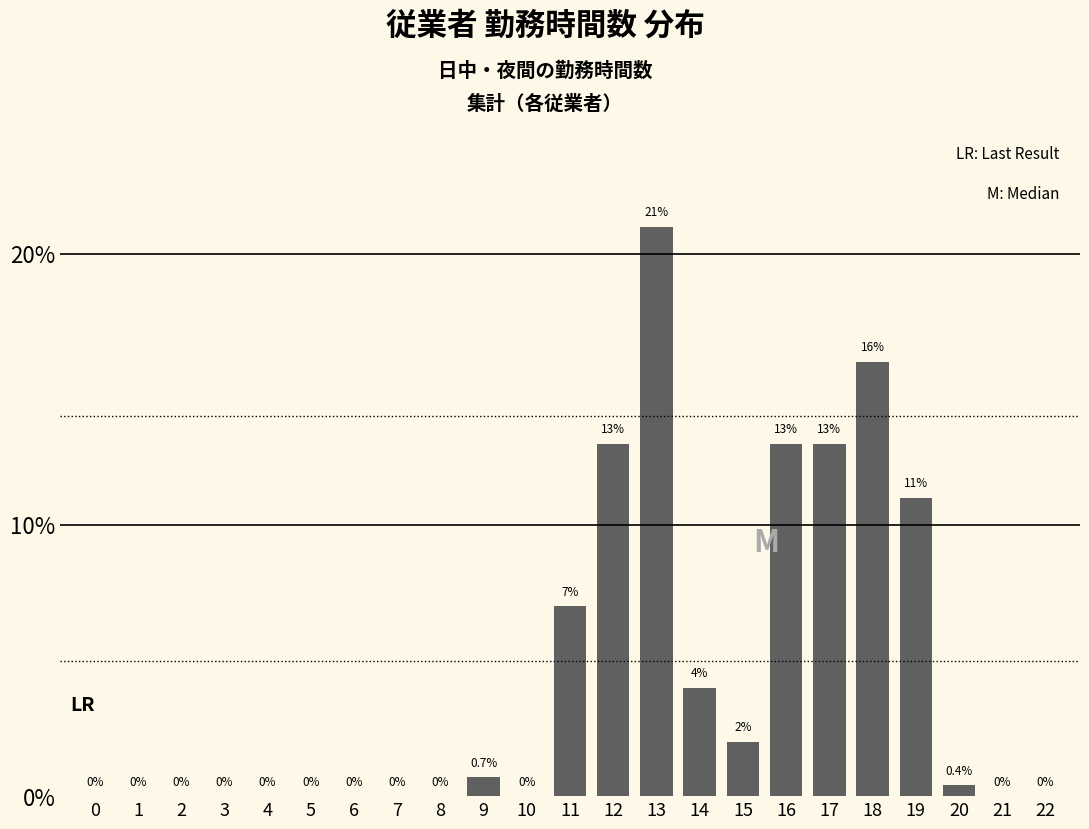

The value at 18 is 16.0. True or false?

True